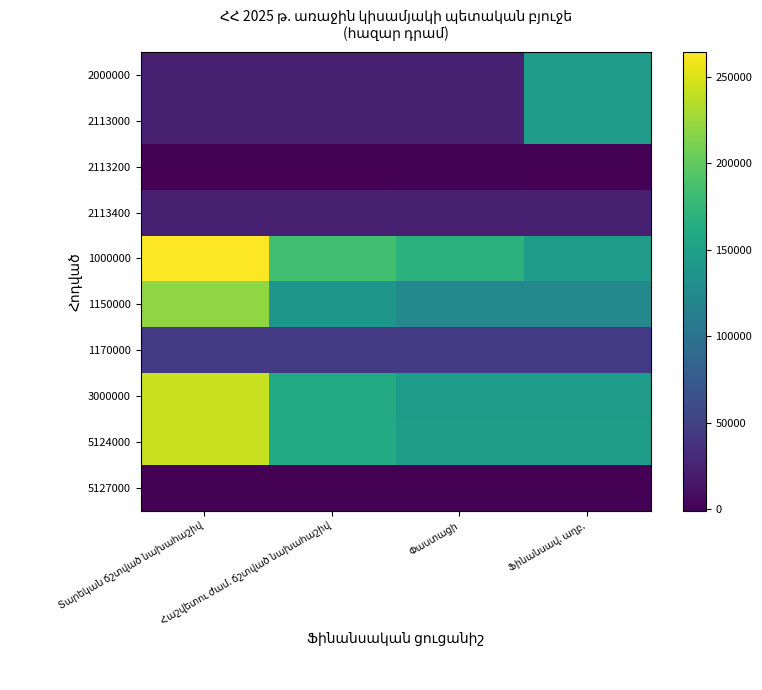

Which series changed the most between Տարեկան ճշտված նախահաշիվ and Փաստացի?

3000000